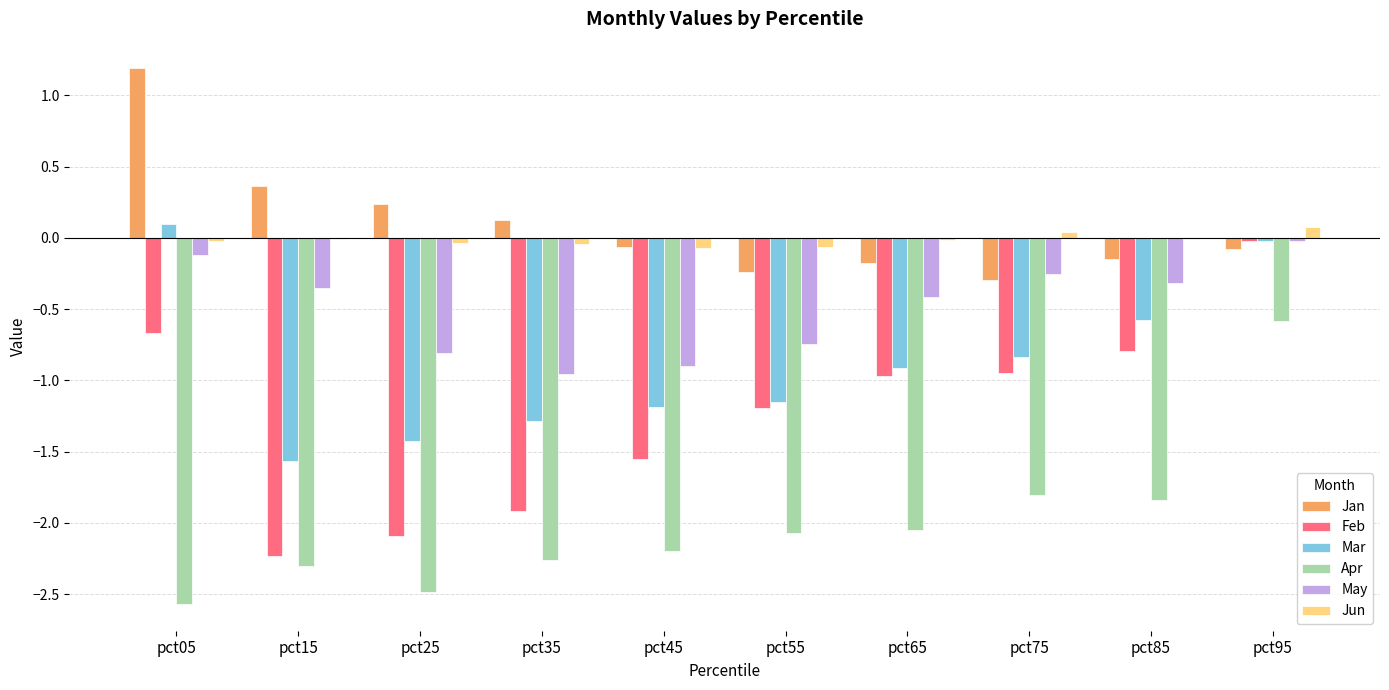

Which series changed the most between pct15 and pct95?

Feb